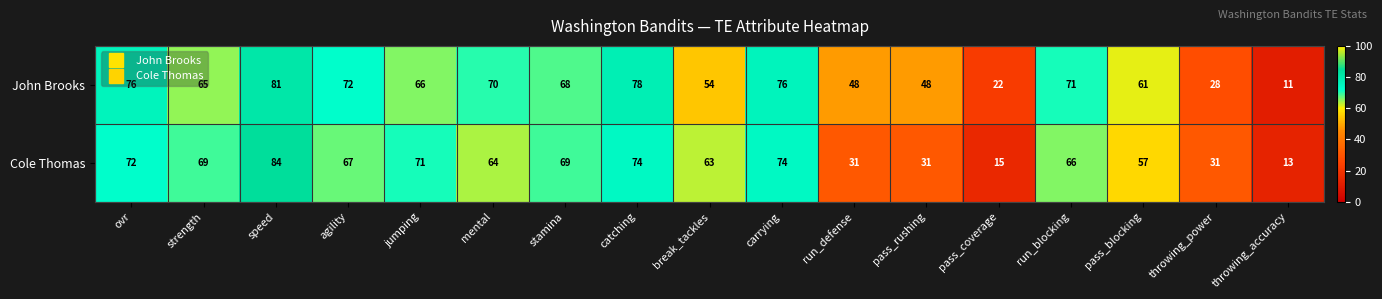

What is the total value across all series at jumping?

137